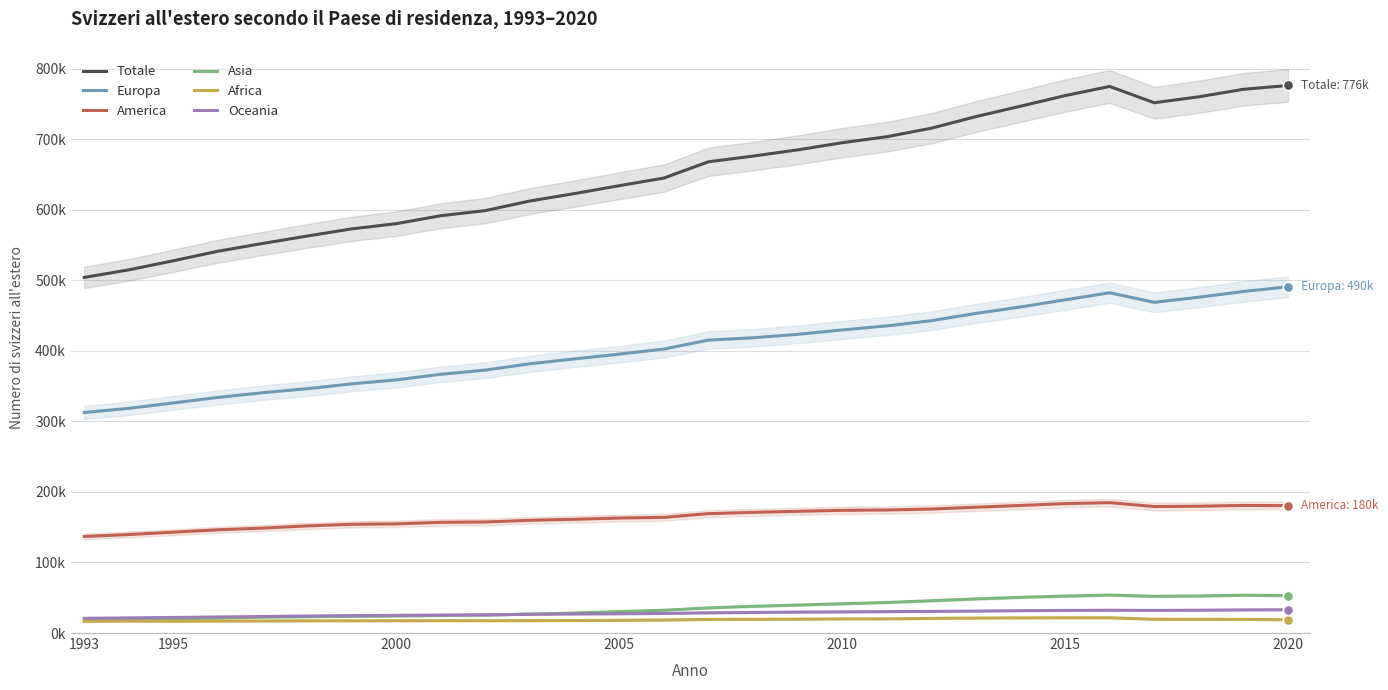

What is the total value across all series at 9?

1197868